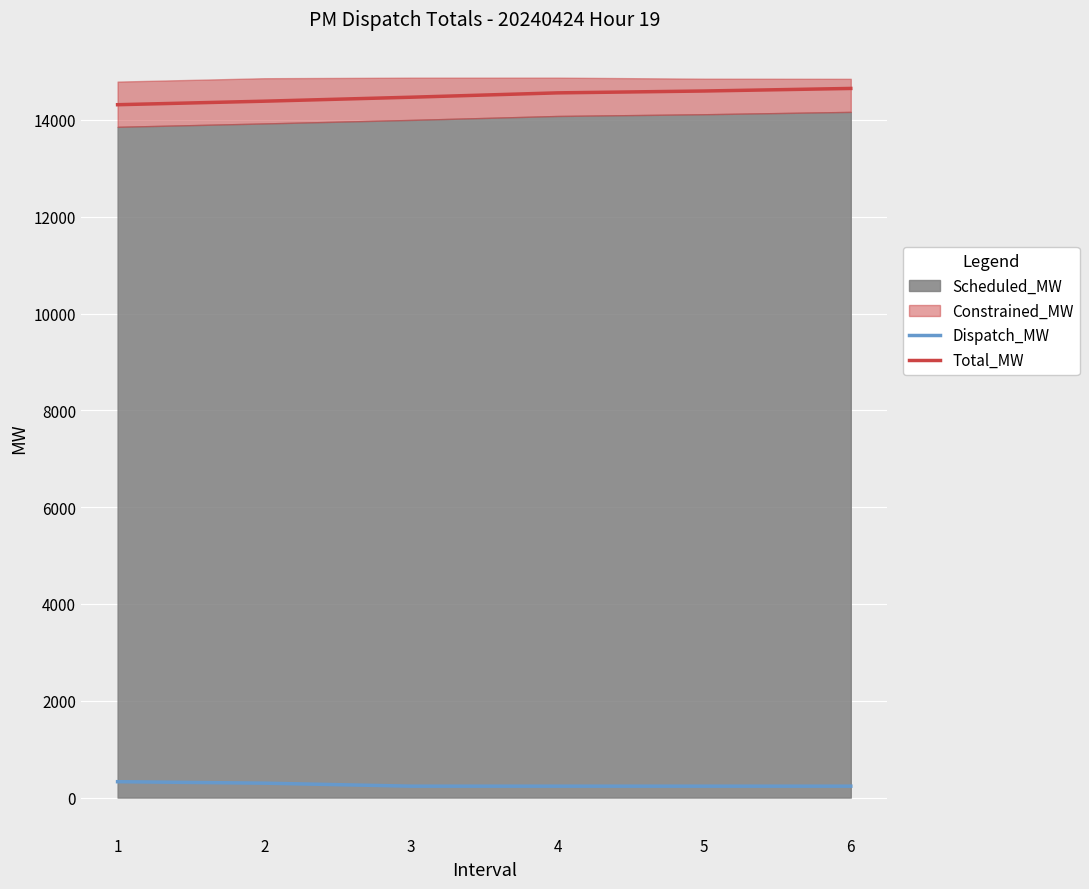

True or false: Total_MW and Dispatch_MW cross at least once.

False